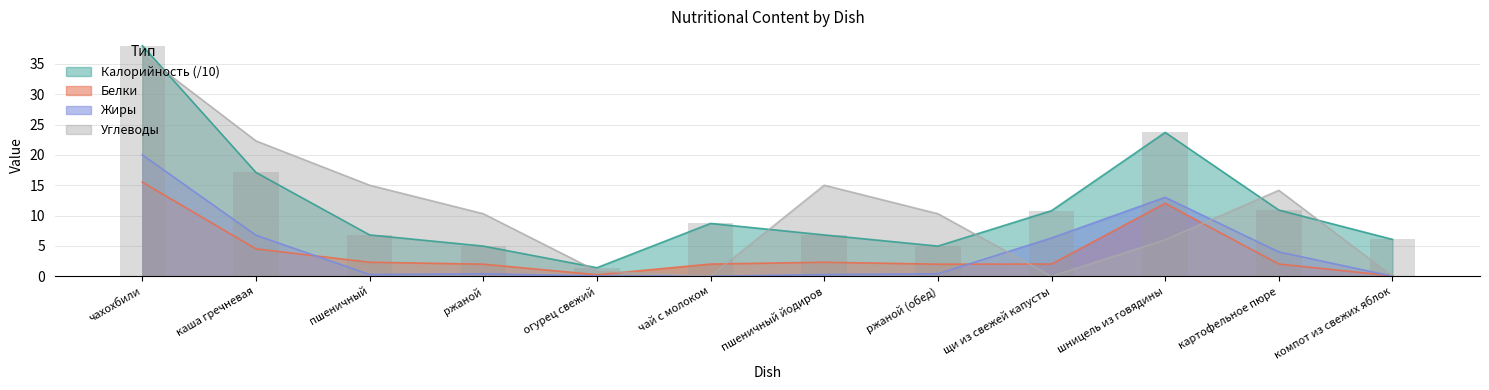

Reading left to right, list all the values displayed in this chart.

Калорийность: чахохбили=38.0	каша гречневая=17.1	пшеничный=6.8	ржаной=5.0	огурец свежий=1.4	чай с молоком=8.7	пшеничный йодиров=6.8	ржаной (обед)=5.0	щи из свежей капусты=10.8	шницель из говядины=23.7	картофельное пюре=10.9	компот из свежих яблок=6.1
Белки: чахохбили=15.5	каша гречневая=4.5	пшеничный=2.3	ржаной=2.0	огурец свежий=0.2	чай с молоком=2.0	пшеничный йодиров=2.3	ржаной (обед)=2.0	щи из свежей капусты=2.0	шницель из говядины=12.0	картофельное пюре=2.0	компот из свежих яблок=0.1
Жиры: чахохбили=20.0	каша гречневая=6.8	пшеничный=0.3	ржаной=0.4	огурец свежий=0.0	чай с молоком=0.0	пшеничный йодиров=0.3	ржаной (обед)=0.4	щи из свежей капусты=6.3	шницель из говядины=13.0	картофельное пюре=4.0	компот из свежих яблок=0.0
Углеводы: чахохбили=36.6	каша гречневая=22.3	пшеничный=15.0	ржаной=10.3	огурец свежий=0.8	чай с молоком=0.0	пшеничный йодиров=15.0	ржаной (обед)=10.3	щи из свежей капусты=0.0	шницель из говядины=6.0	картофельное пюре=14.2	компот из свежих яблок=0.0